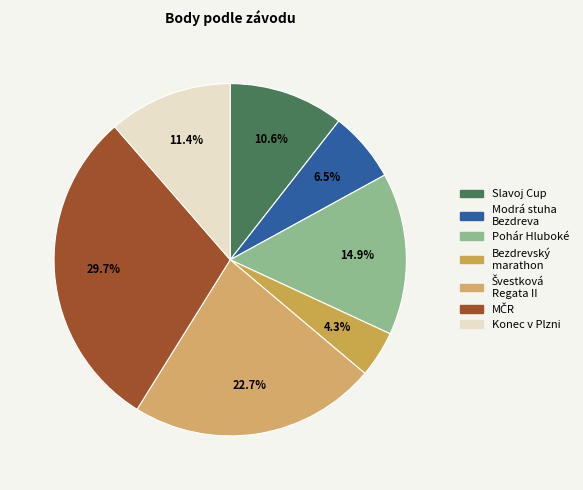

Count the number of slices in the pie.

7